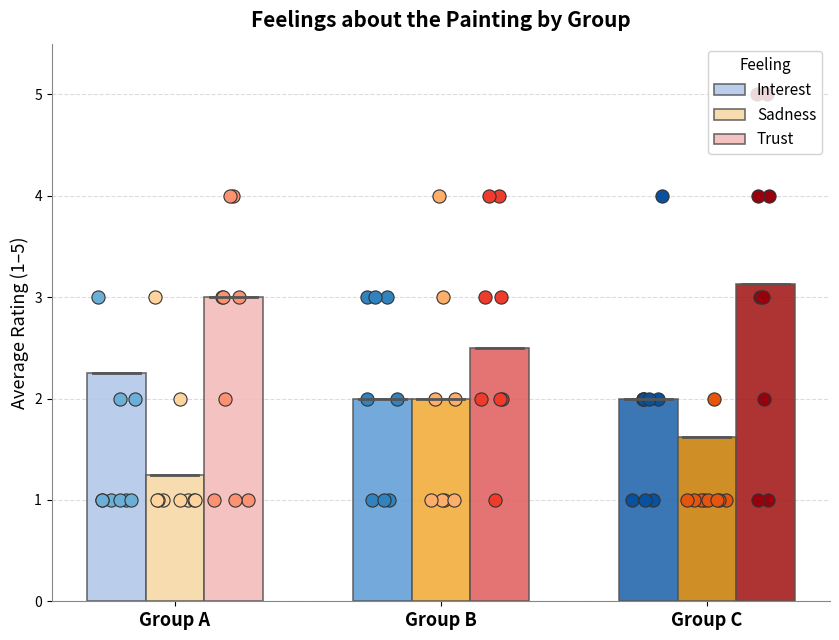

Which series contains the highest Y value?

Trust